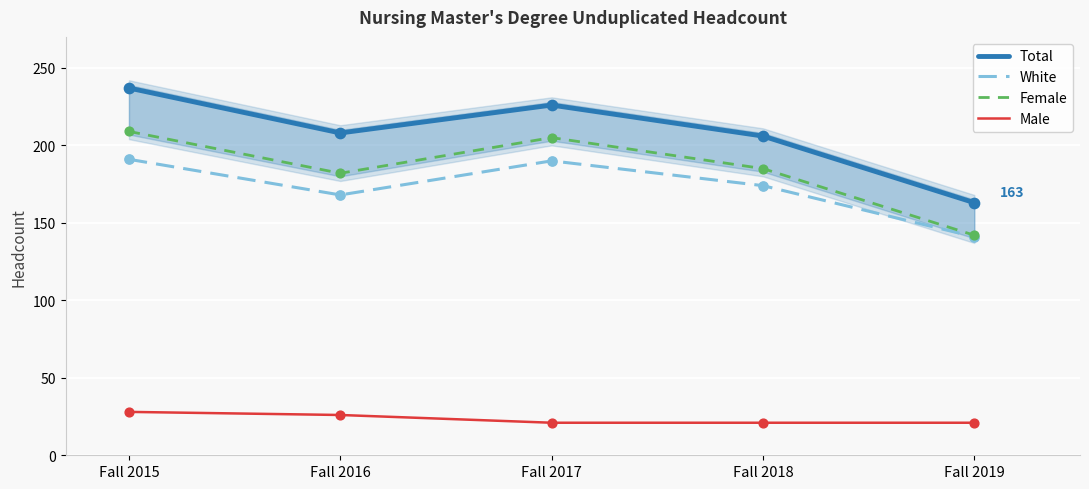

Is the value of Total at Fall 2018 greater than the value of Female at Fall 2017?

Yes